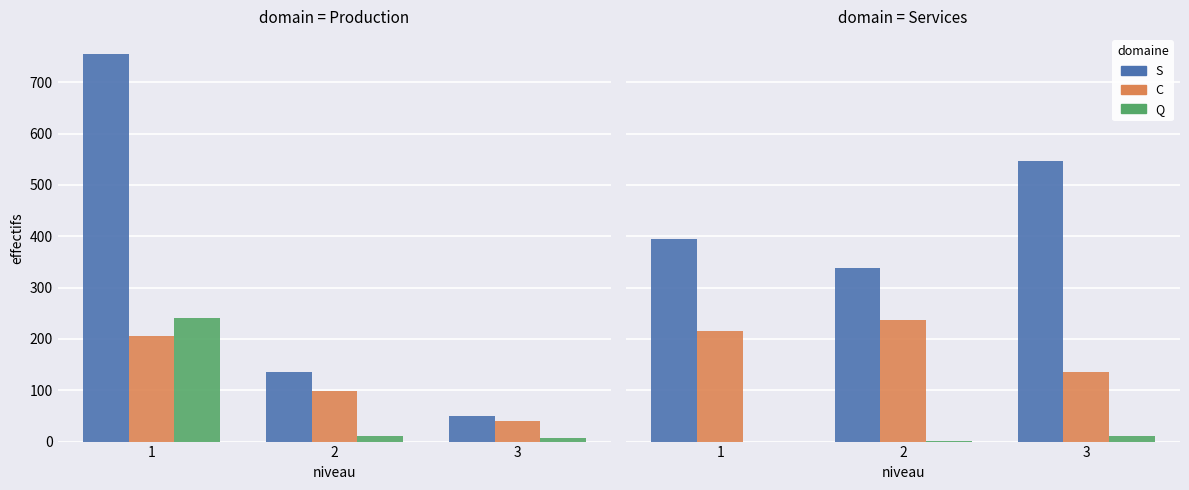

How many series are shown in this chart?

3